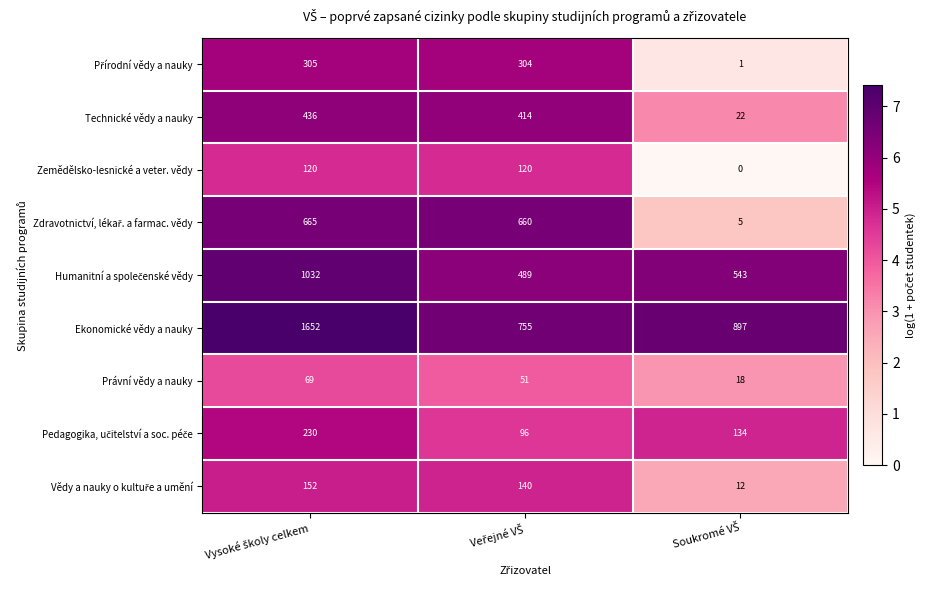

Which series has the largest total across all categories?

Ekonomické vědy a nauky